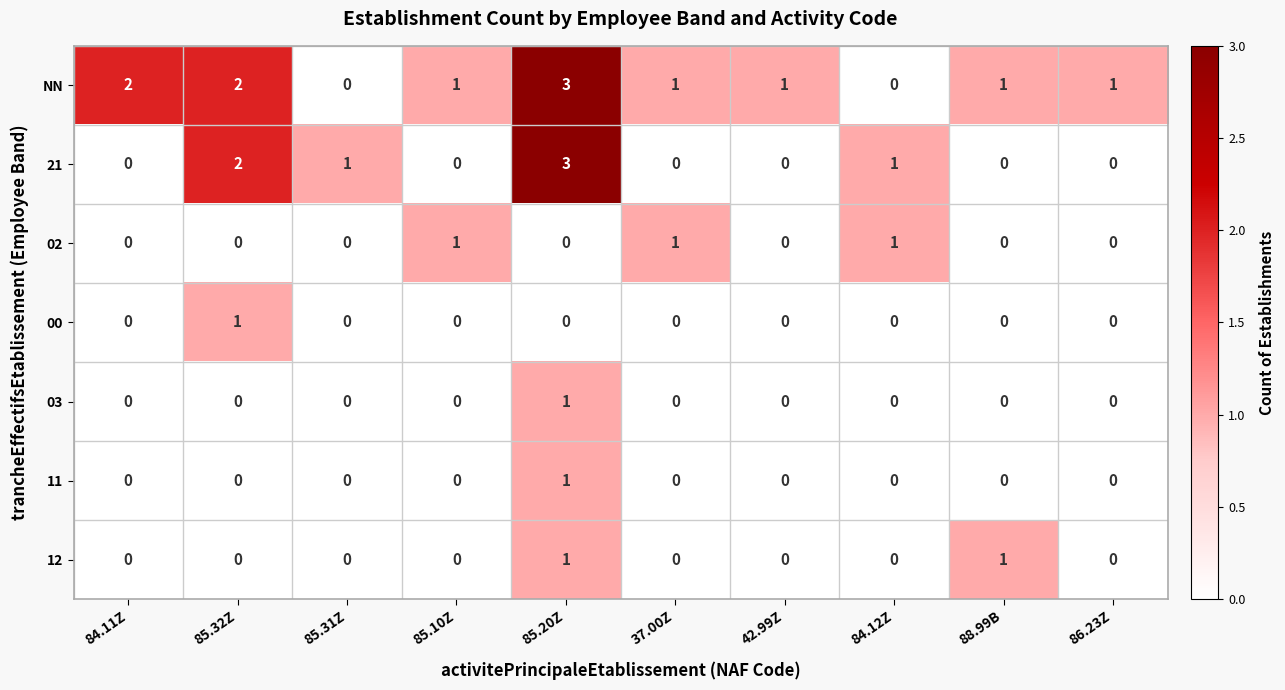

Which series changed the most between 88.99B and 86.23Z?

12